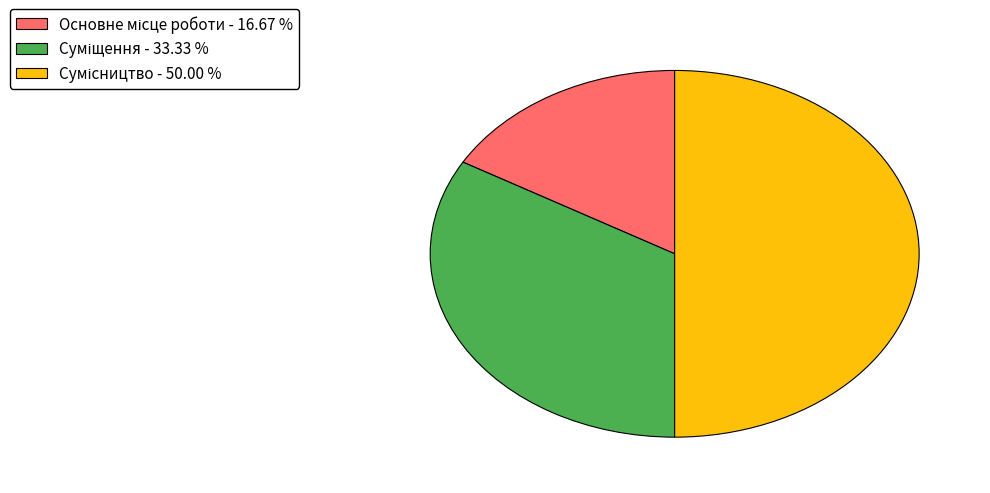

What percentage is NOT represented by Суміщення?

66.7%